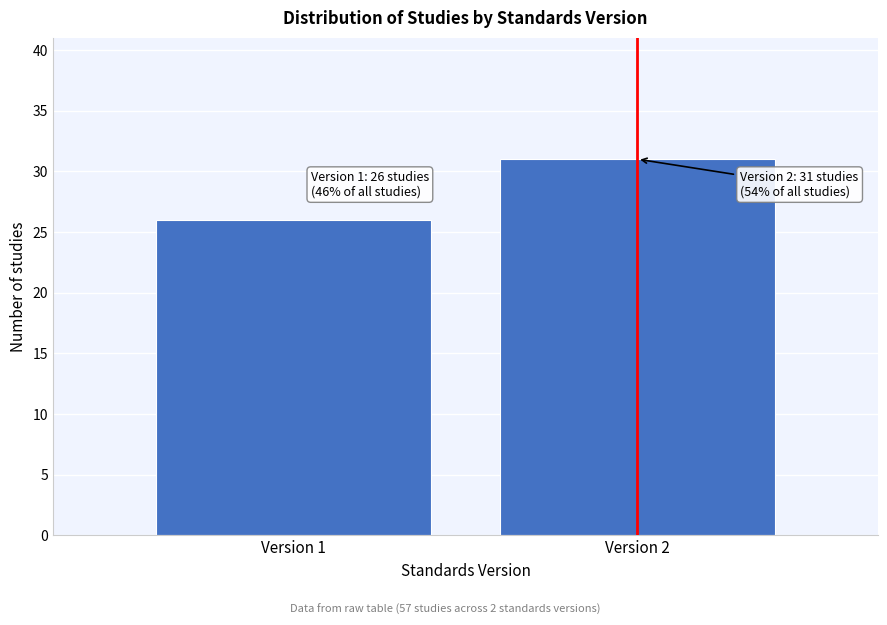

Reading left to right, list all the values displayed in this chart.

26	31